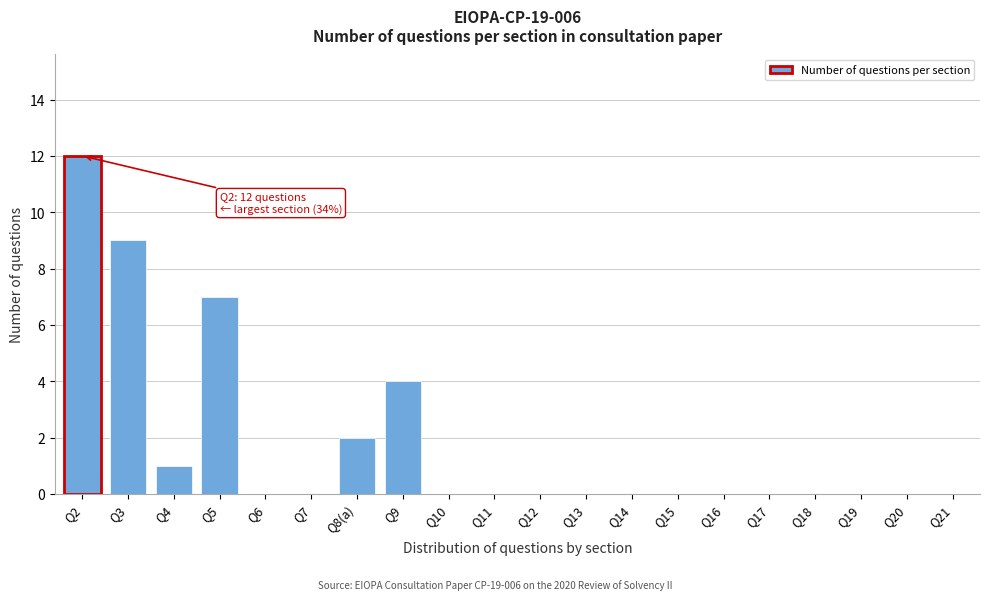

Reading right to left, what are all the values shown in this chart?

Q21=0	Q20=0	Q19=0	Q18=0	Q17=0	Q16=0	Q15=0	Q14=0	Q13=0	Q12=0	Q11=0	Q10=0	Q9=4	Q8(a)=2	Q7=0	Q6=0	Q5=7	Q4=1	Q3=9	Q2=12